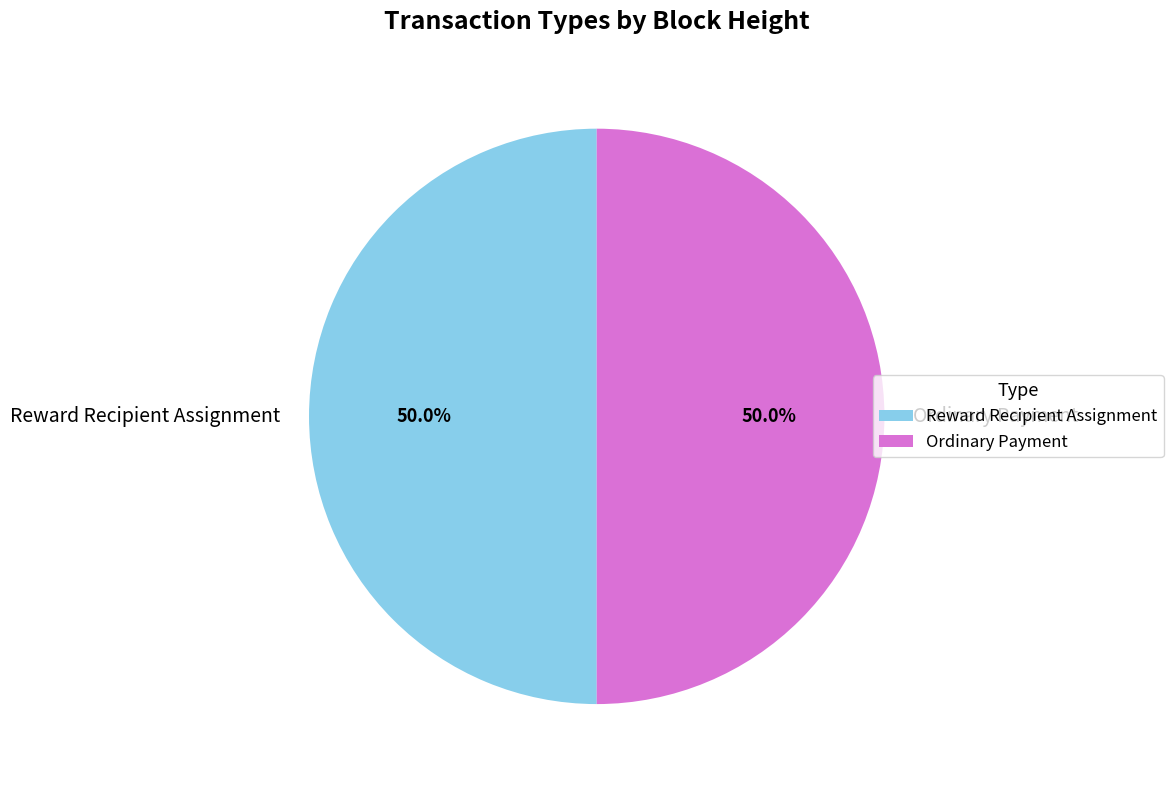

What percentage do Reward Recipient Assignment and Ordinary Payment together represent?

100.0%